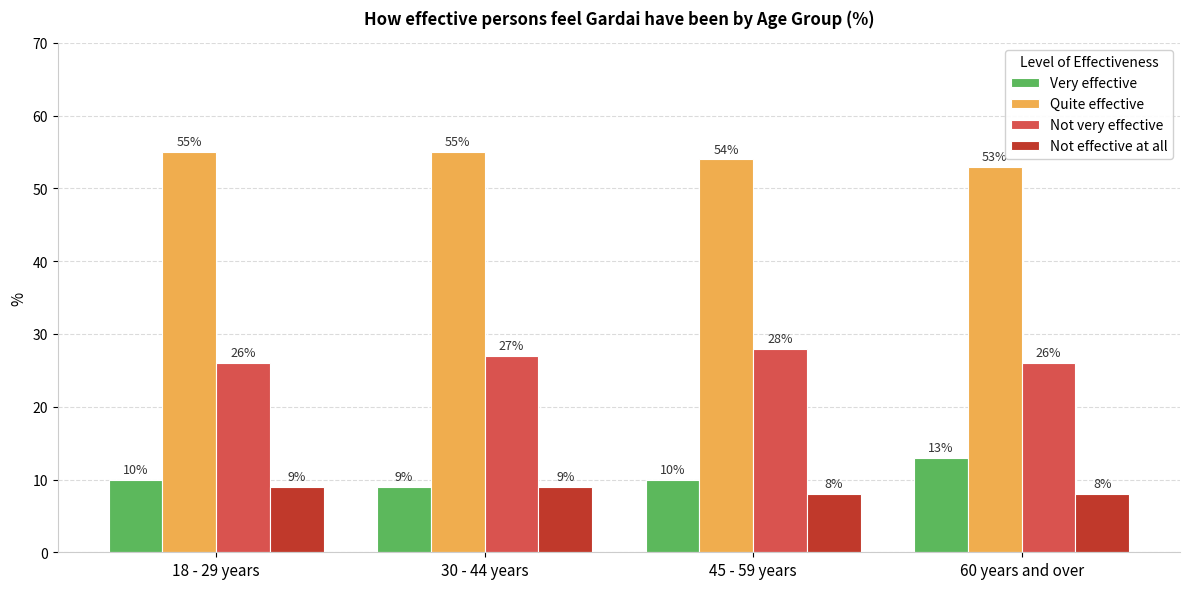

Reading left to right, what are all the values shown in this chart?

Very effective: 18 - 29 years=10	30 - 44 years=9	45 - 59 years=10	60 years and over=13
Quite effective: 18 - 29 years=55	30 - 44 years=55	45 - 59 years=54	60 years and over=53
Not very effective: 18 - 29 years=26	30 - 44 years=27	45 - 59 years=28	60 years and over=26
Not effective at all: 18 - 29 years=9	30 - 44 years=9	45 - 59 years=8	60 years and over=8